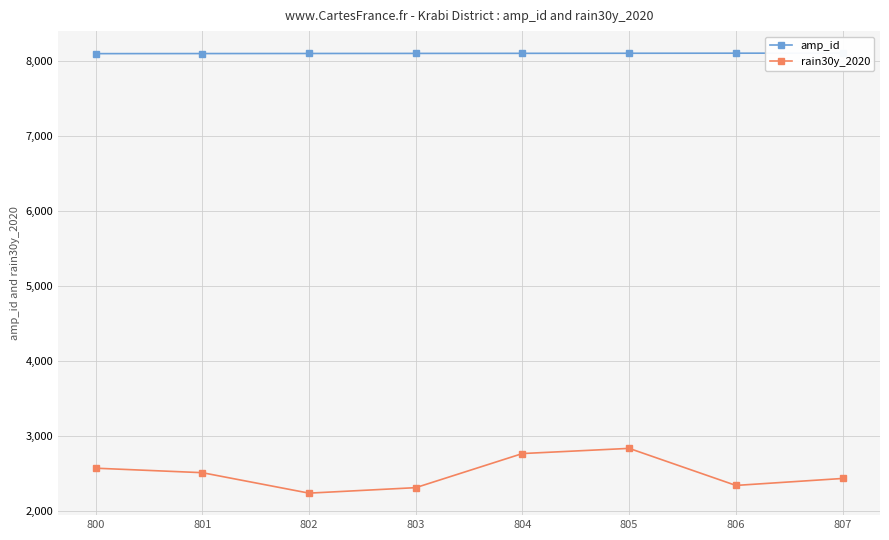

True or false: amp_id and rain30y_2020 intersect in this chart.

False